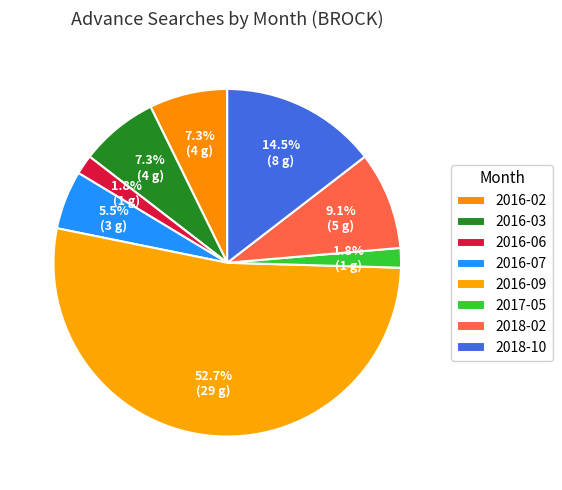

Count the number of slices in the pie.

8